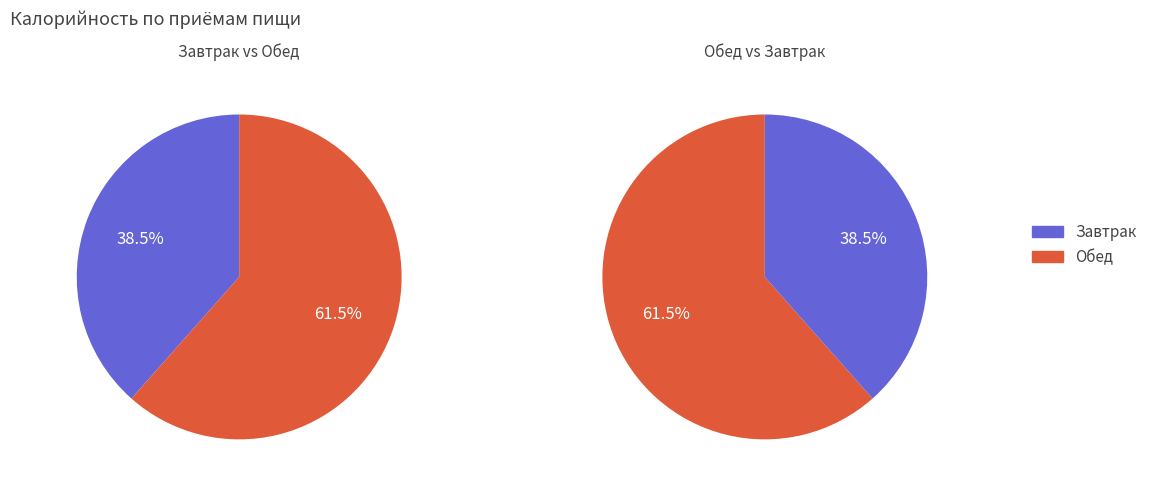

Is Обед the majority of the pie?

Yes